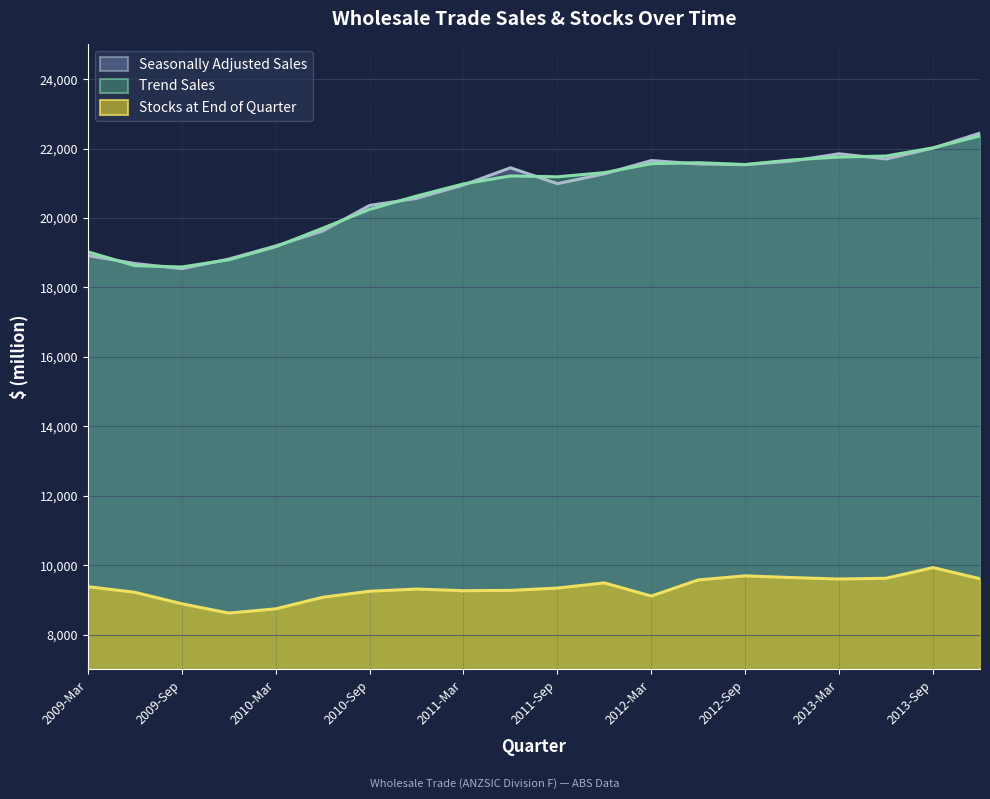

At which label does Trend Sales reach its peak?

2013-Dec